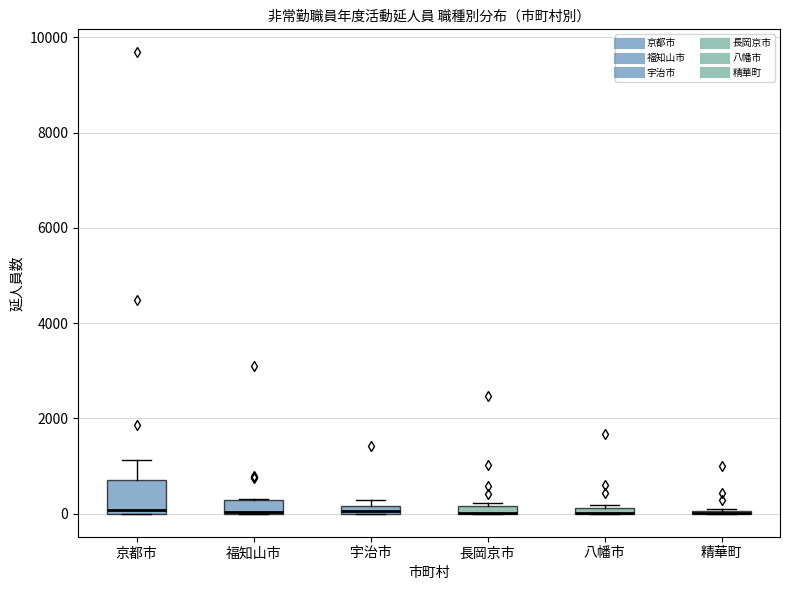

Which box is the tallest, from its lower edge to its upper edge?

京都市